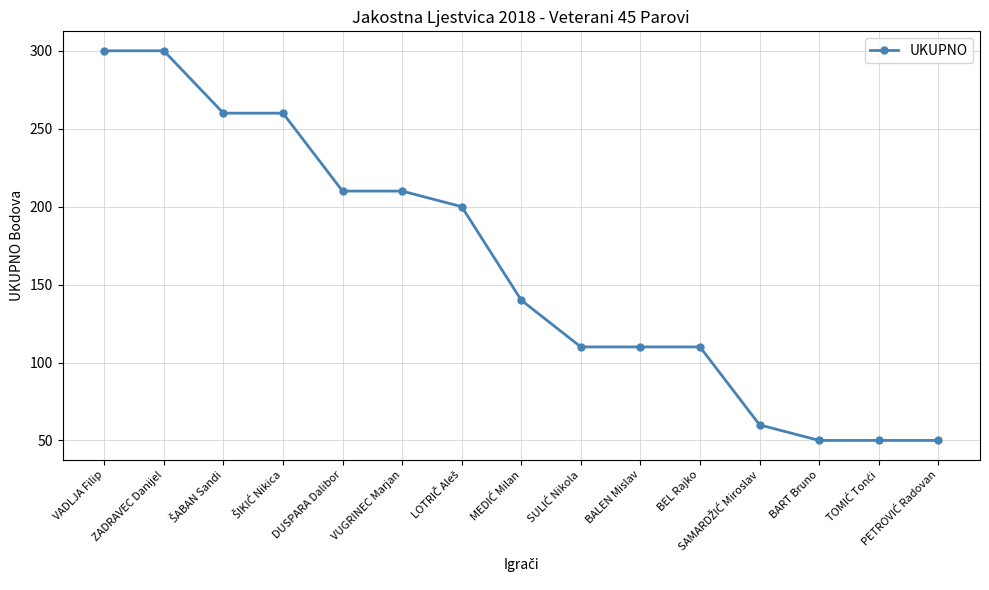

Is it true that the value at BEL Rajko is 144?

False